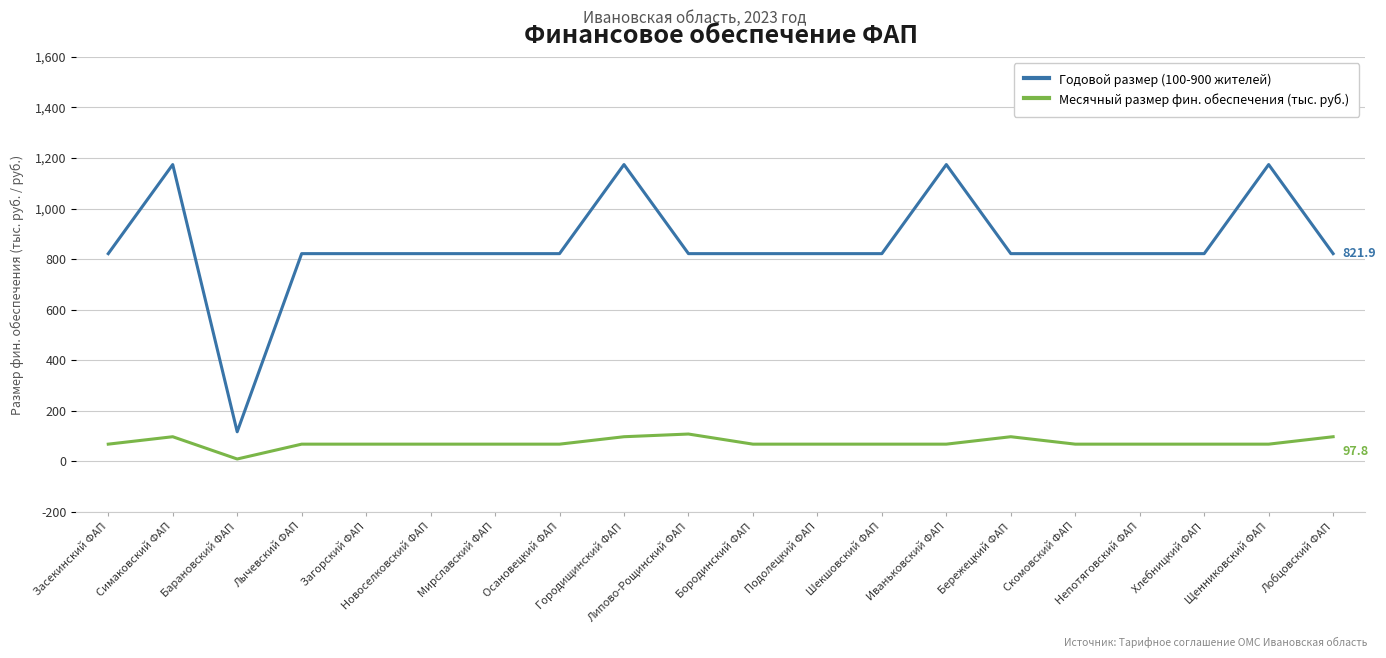

What is the average value of the Месячный размер фин. обеспечения (тыс. руб.) series?

73.4